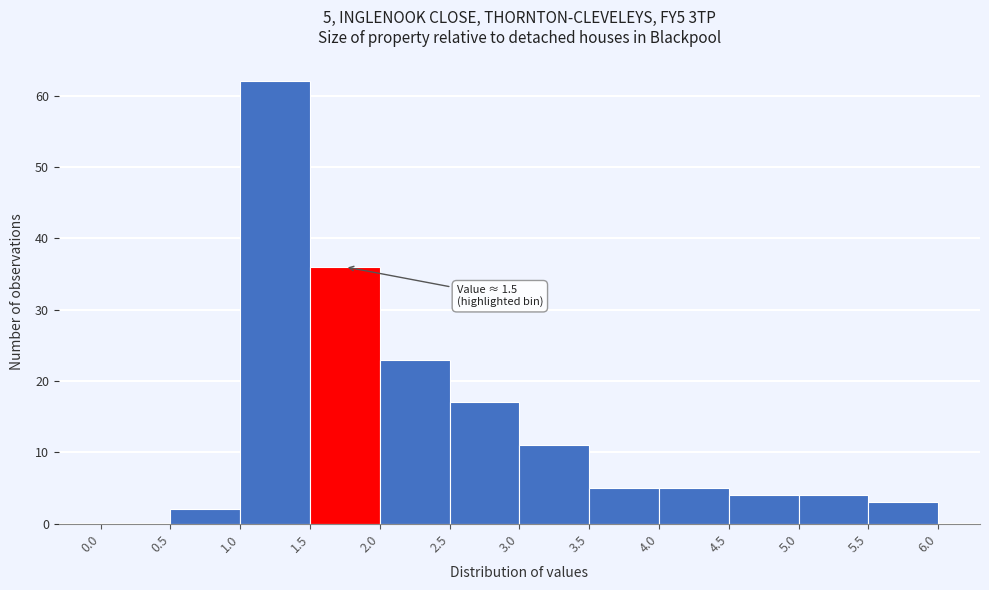

Which range on the x-axis has the tallest bar?

1.0 to 1.5